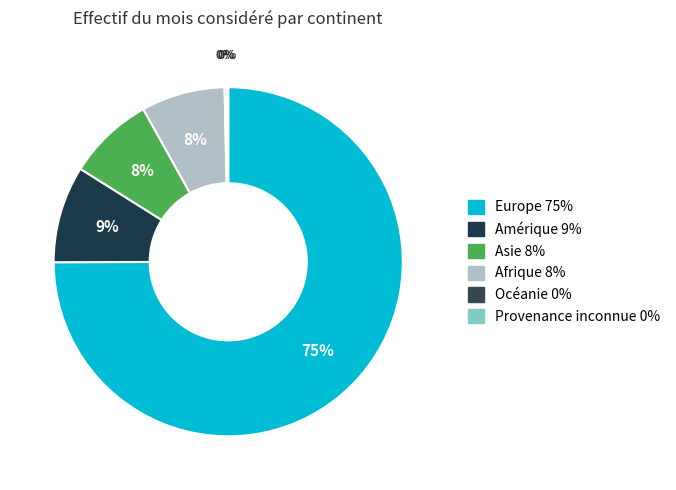

What portion of the pie excludes Provenance inconnue?

99.9%